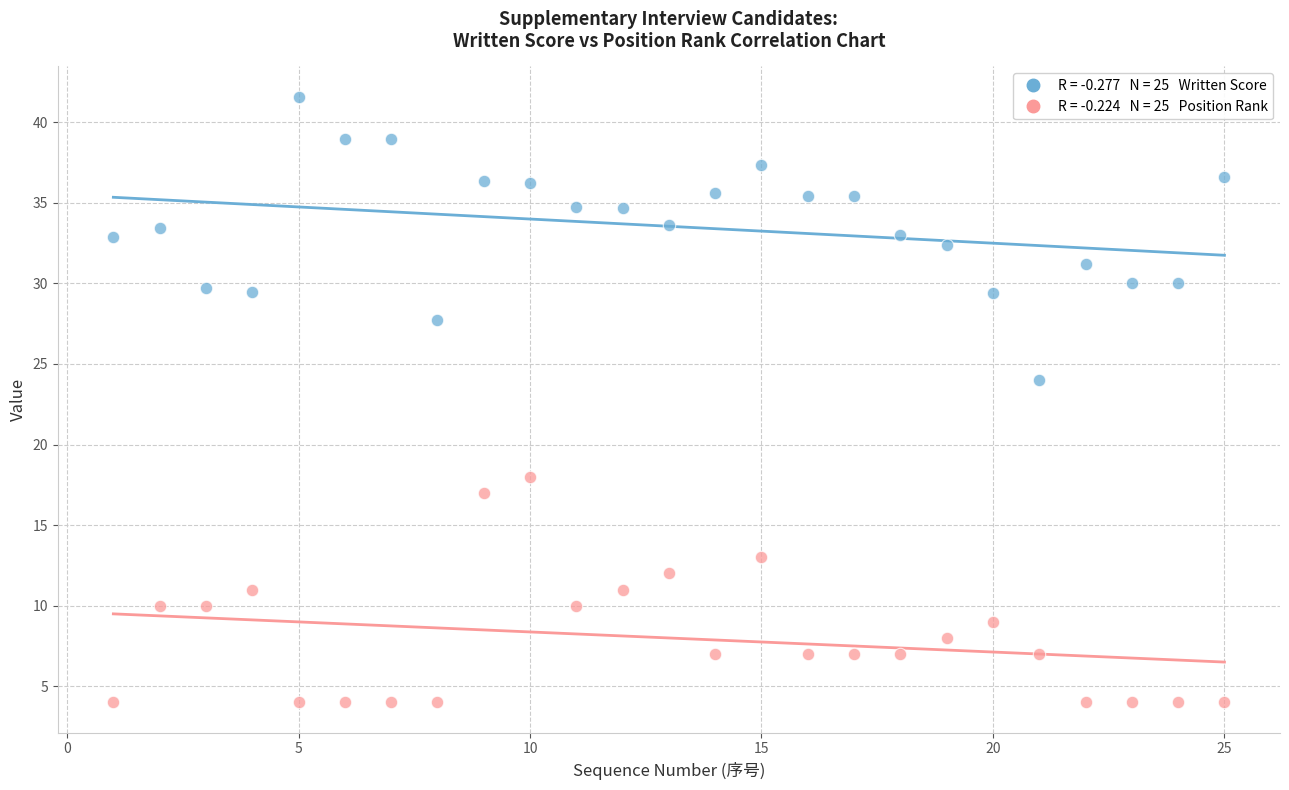

Across all data points, what is the range of Y values (max minus min)?

37.6